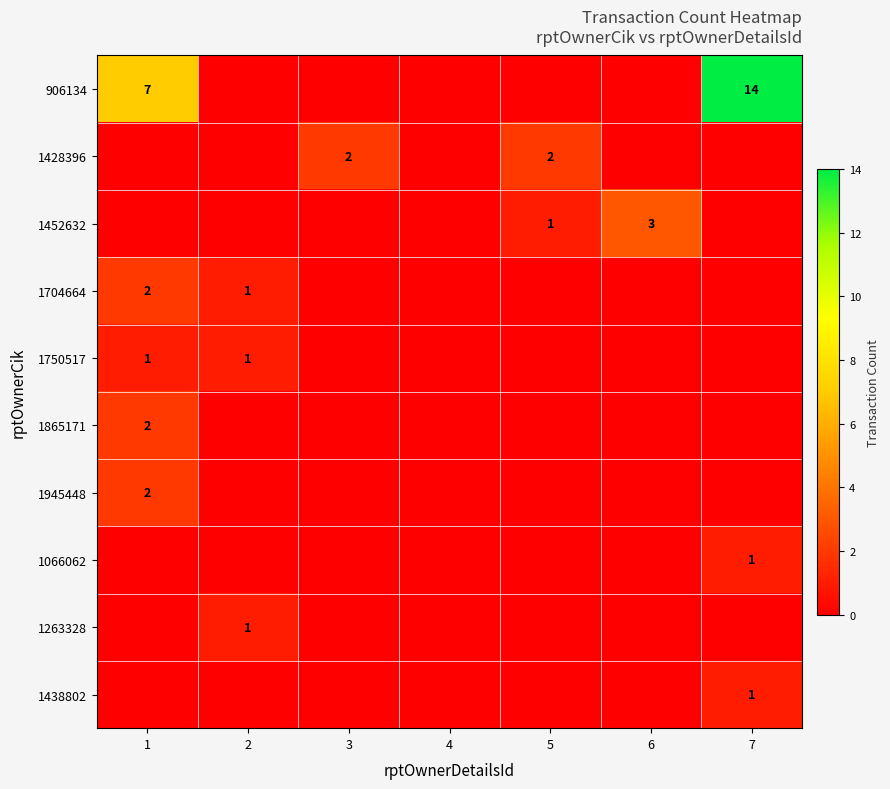

The 1750517 series shows 1 at 1. True or false?

True